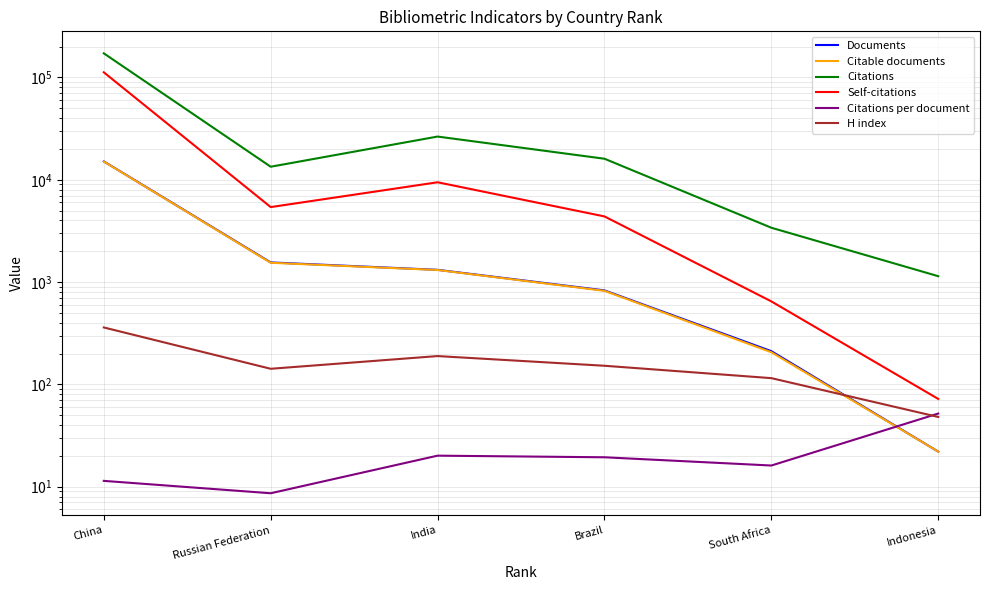

Is this an area chart (filled region under the line)?

No